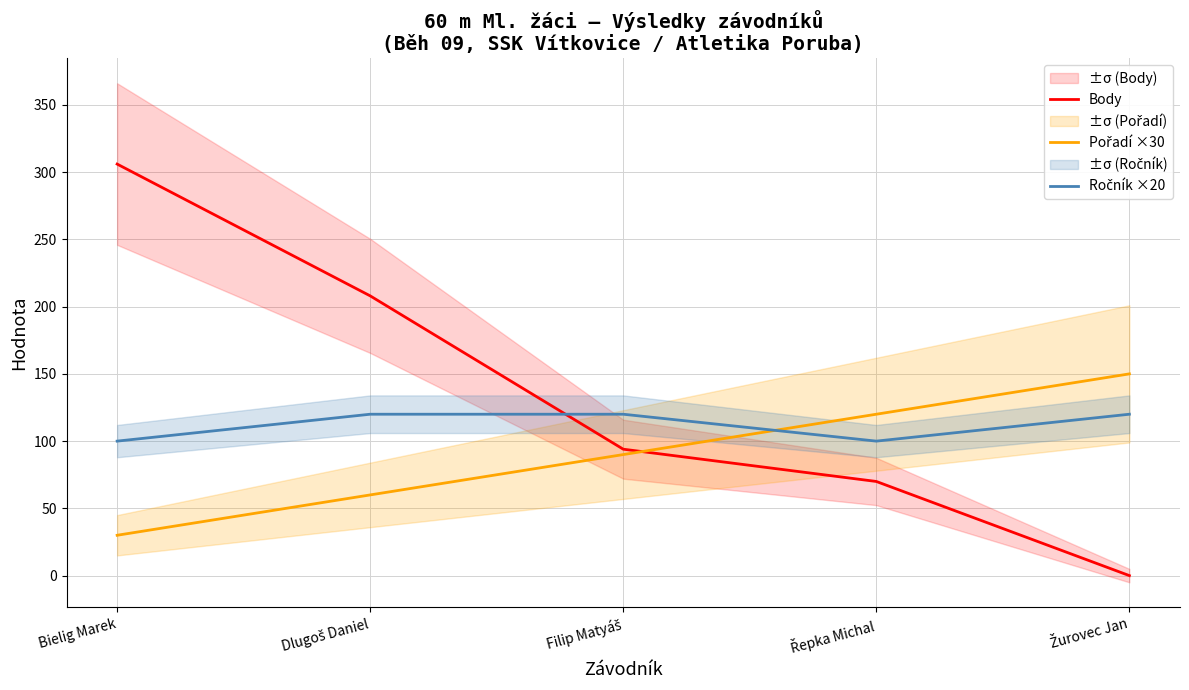

What is the difference between the highest and lowest values at Filip Matyáš?

30